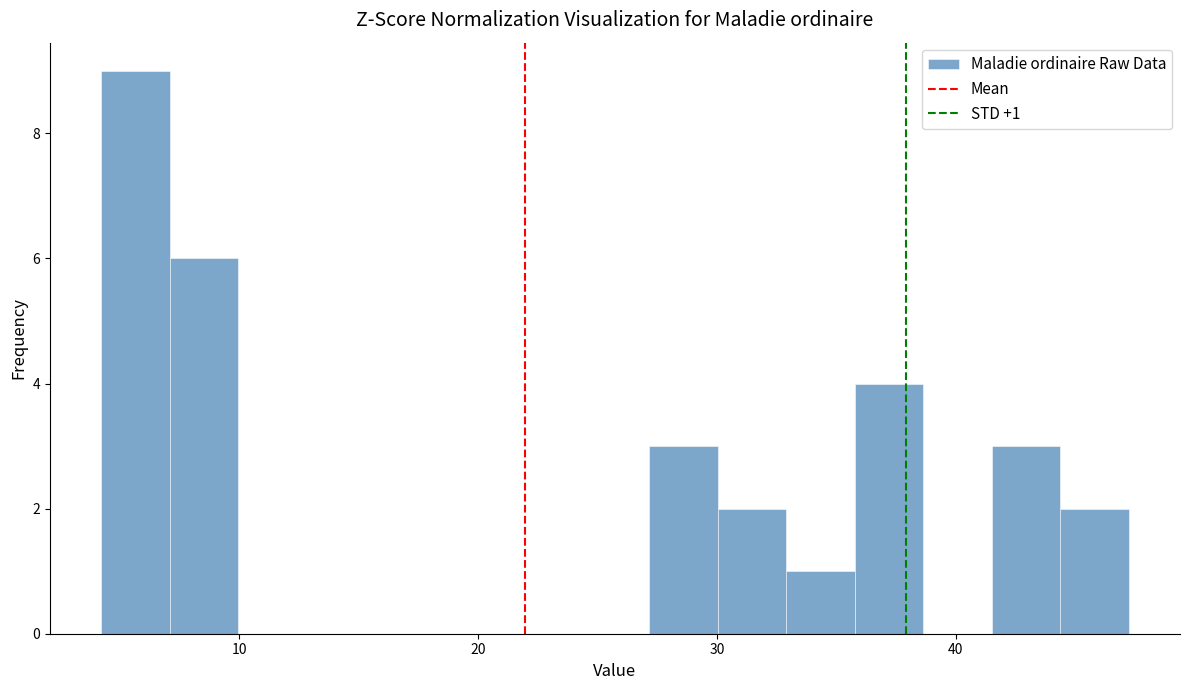

Read against the x-axis, roughly where is the centre of the tallest bar?

6